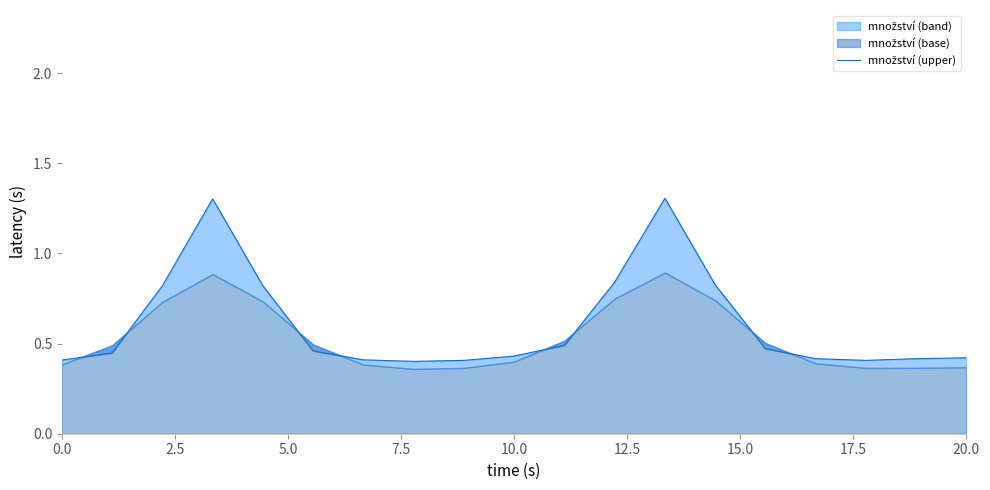

What value does the data have at 5.0?

0.8